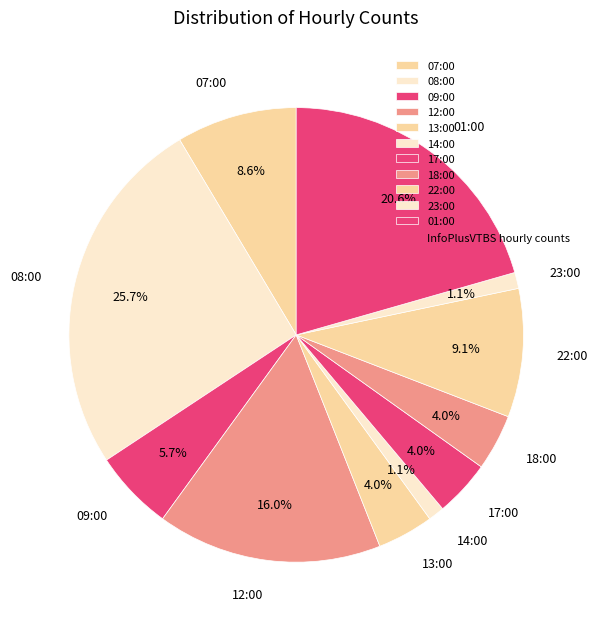

Is there a majority slice in this chart?

No